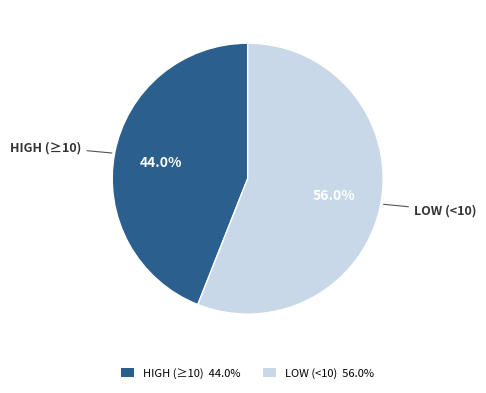

Does any single category account for the majority?

Yes